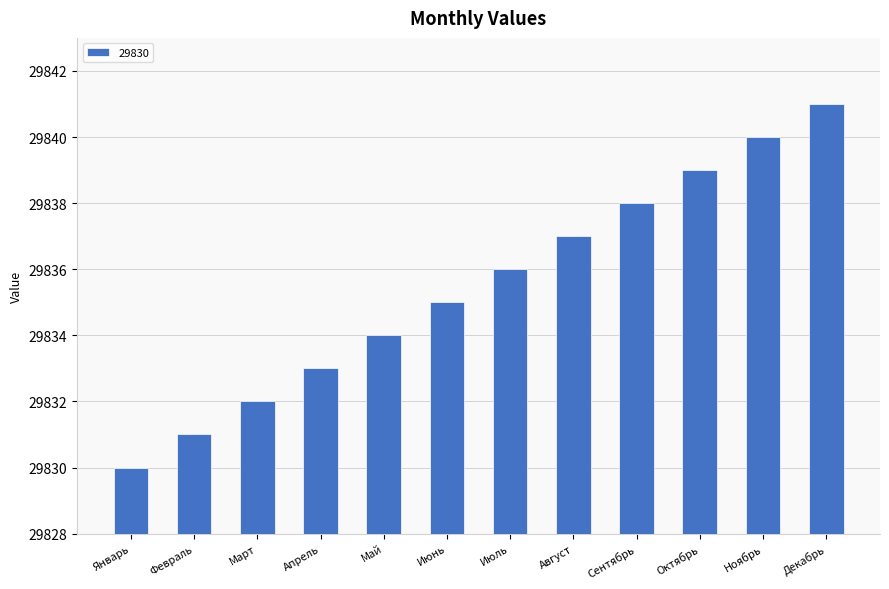

What is the change in value from Июнь to Октябрь?

+4